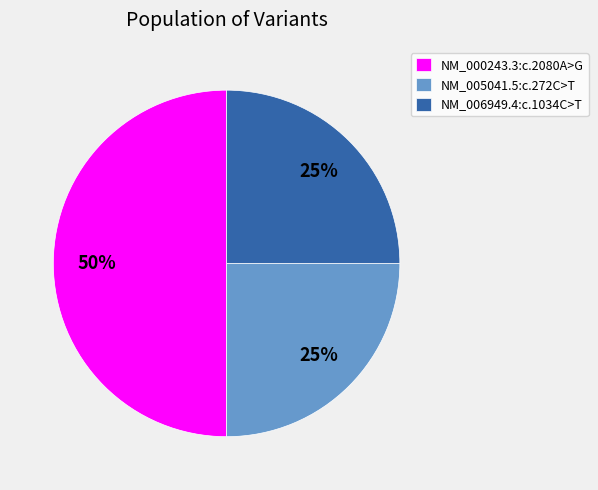

To the nearest percent, what is the combined percentage of NM_000243.3:c.2080A>G and NM_006949.4:c.1034C>T?

75%